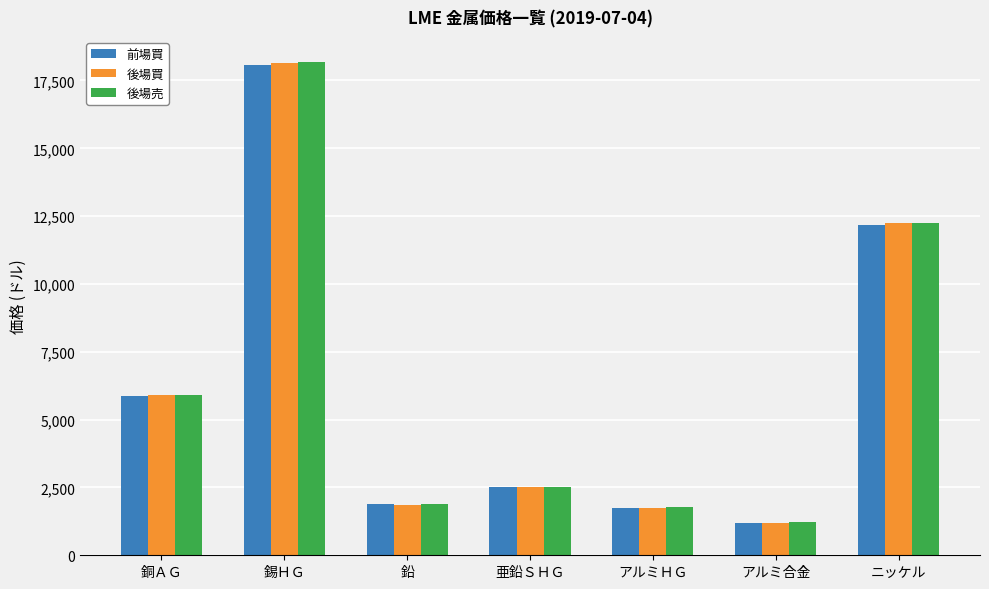

At which label is 前場買 closest to 9637?

ニッケル